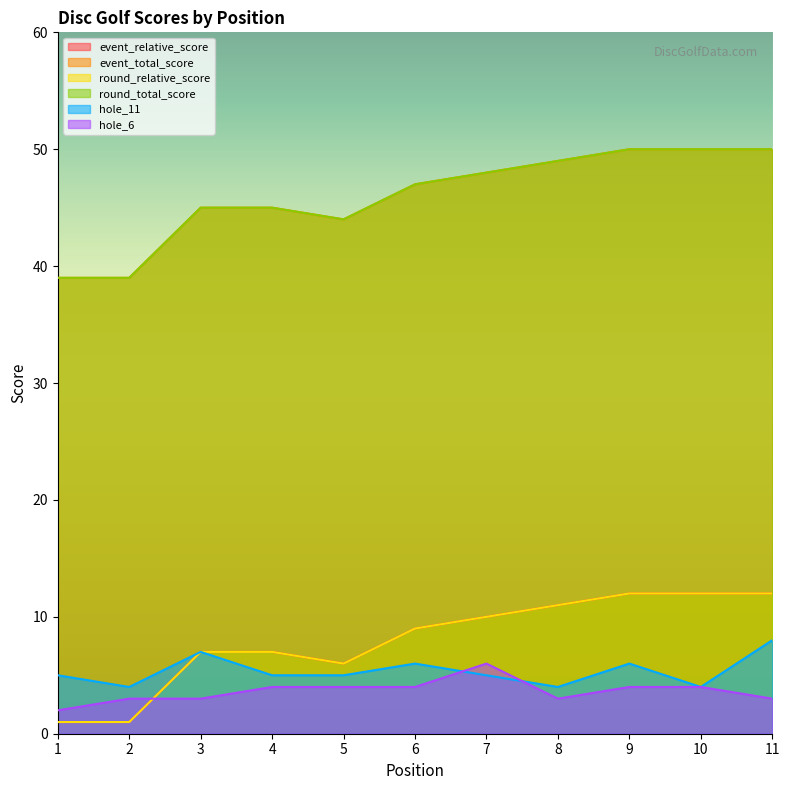

Does the chart display data point markers on the line(s)?

No